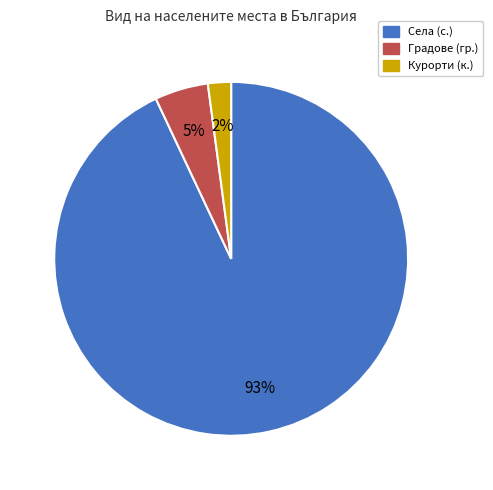

To the nearest percent, what is the difference between the largest and smallest slice percentages?

91%